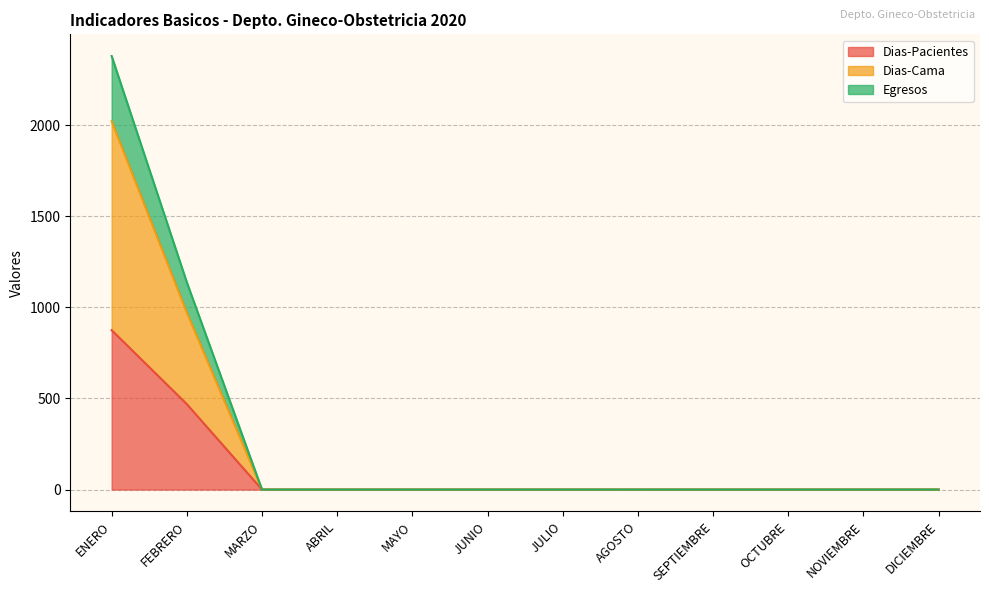

Which category has the lowest value across all series?

MARZO